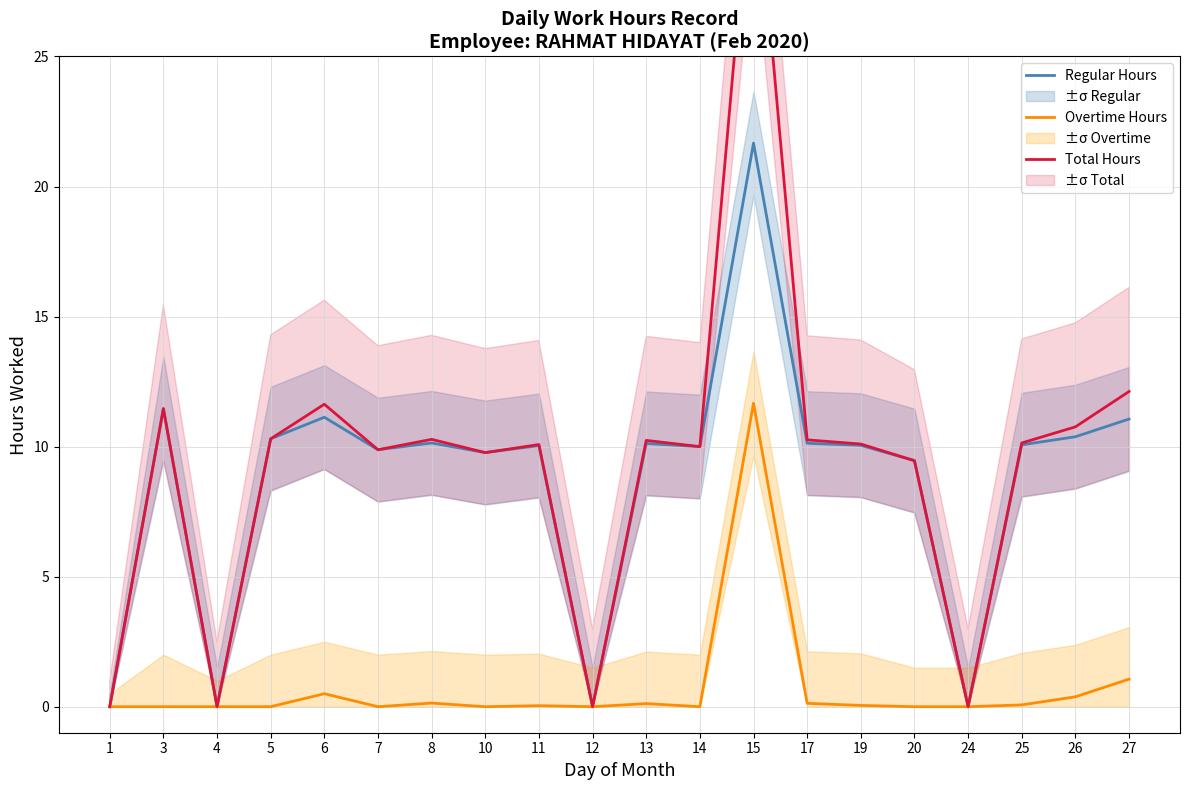

Where is the first local maximum for Total Hours?

3